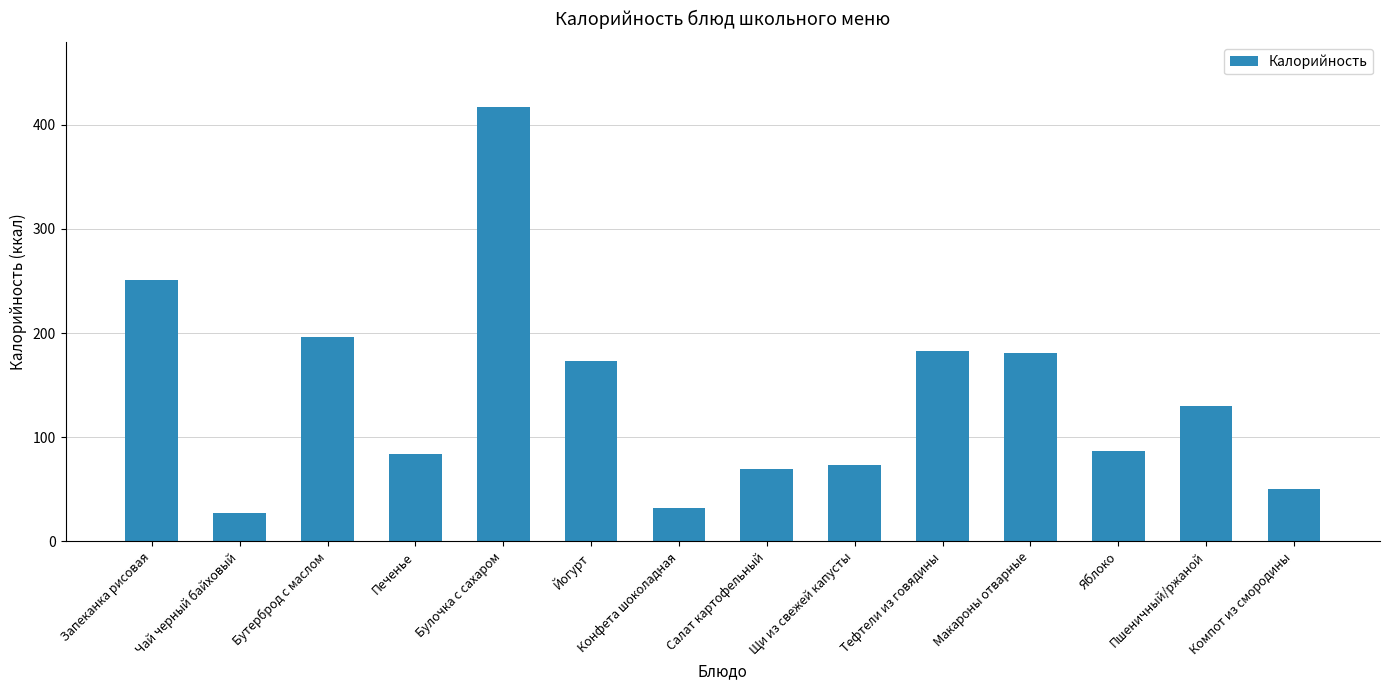

What is the smallest value displayed?

27.6